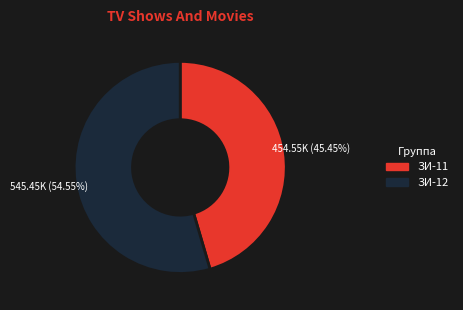

Rank the categories by value from lowest to highest.

ЗИ-11, ЗИ-12